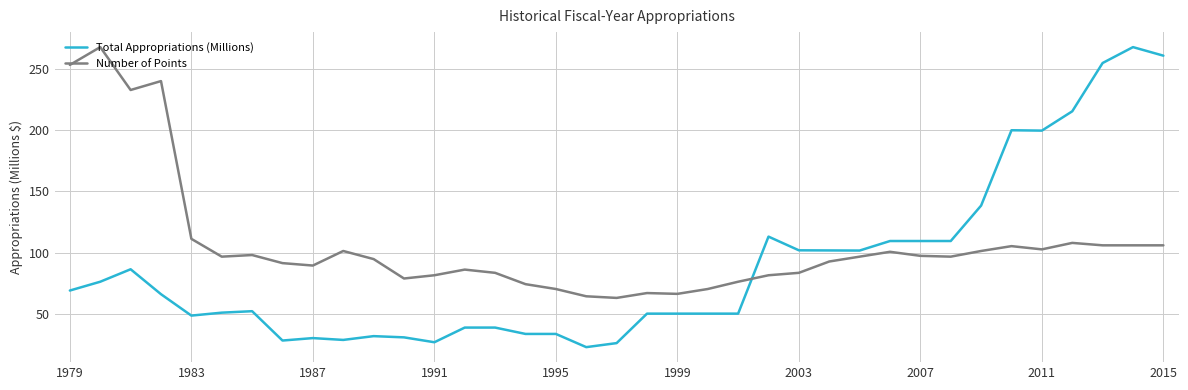

Which series has the largest range (max minus min)?

Total Appropriations (Millions)